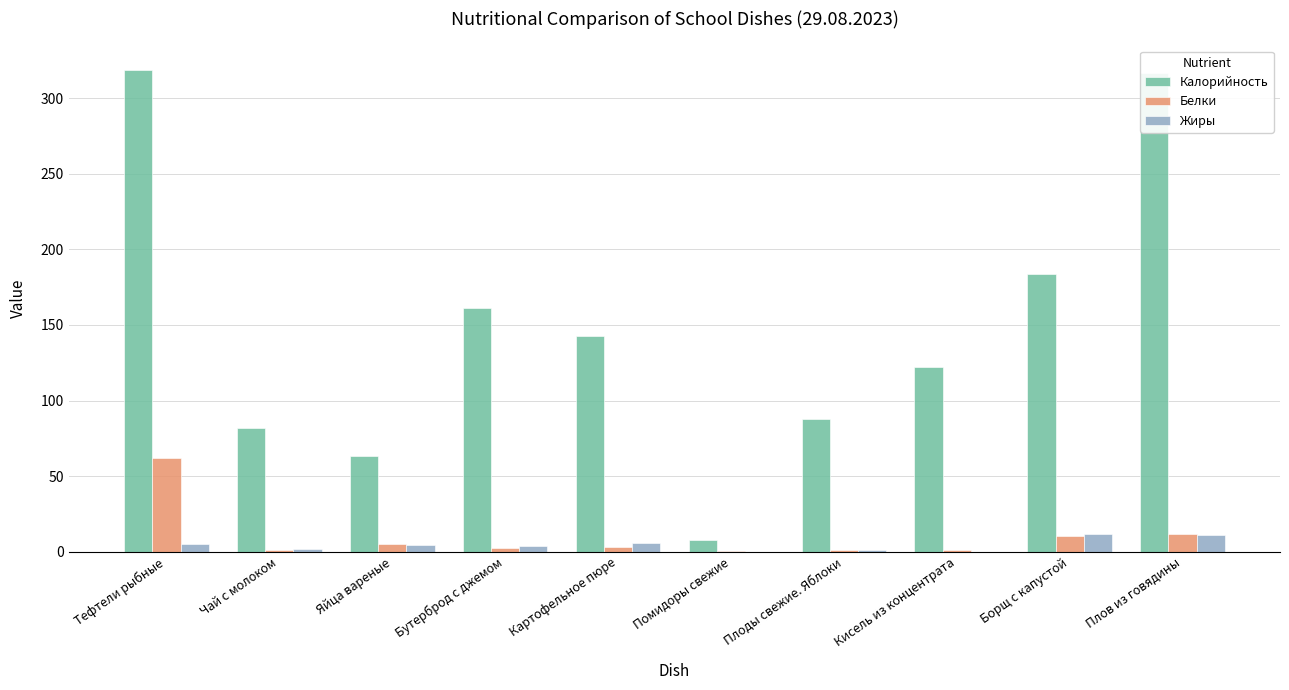

The value of Жиры at Яйца вареные is 4.6. True or false?

True